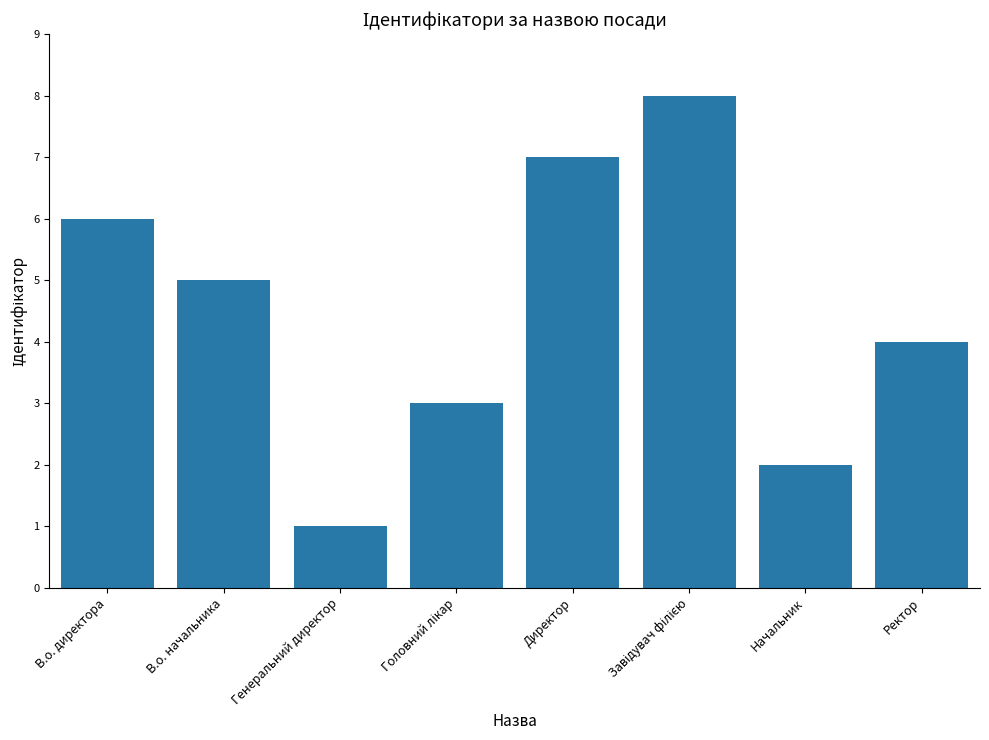

True or false: the data shows 2 at Начальник.

True